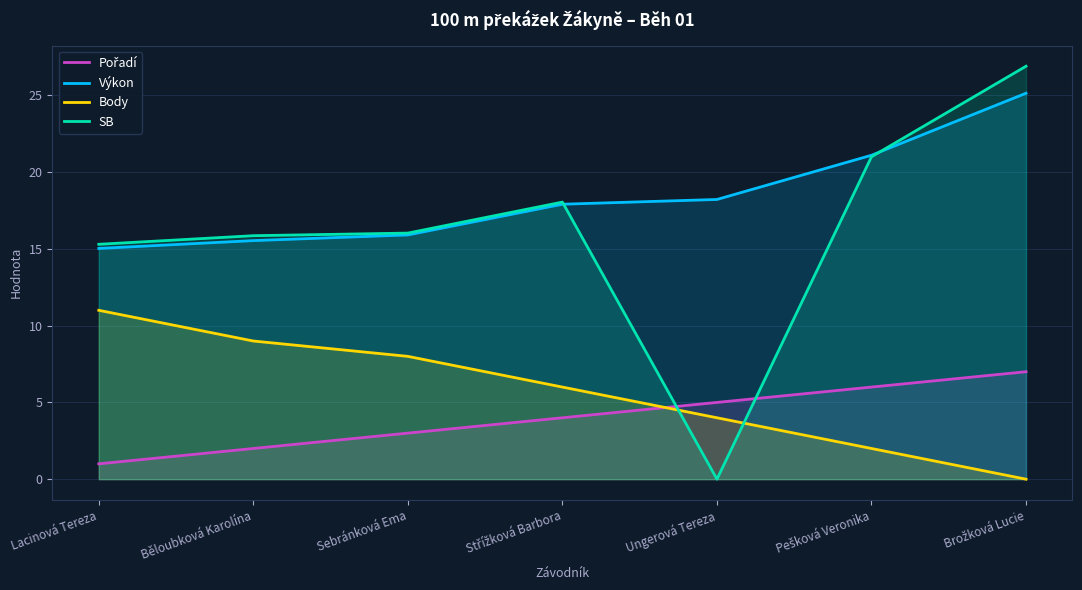

Reading left to right, what are all the values shown in this chart?

Pořadí: 1.0	2.0	3.0	4.0	5.0	6.0	7.0
Výkon: 15.0	15.5	15.9	17.9	18.2	21.1	25.1
Body: 11.0	9.0	8.0	6.0	4.0	2.0	0.0
SB: 15.3	15.9	16.0	18.1	0.0	21.0	26.9